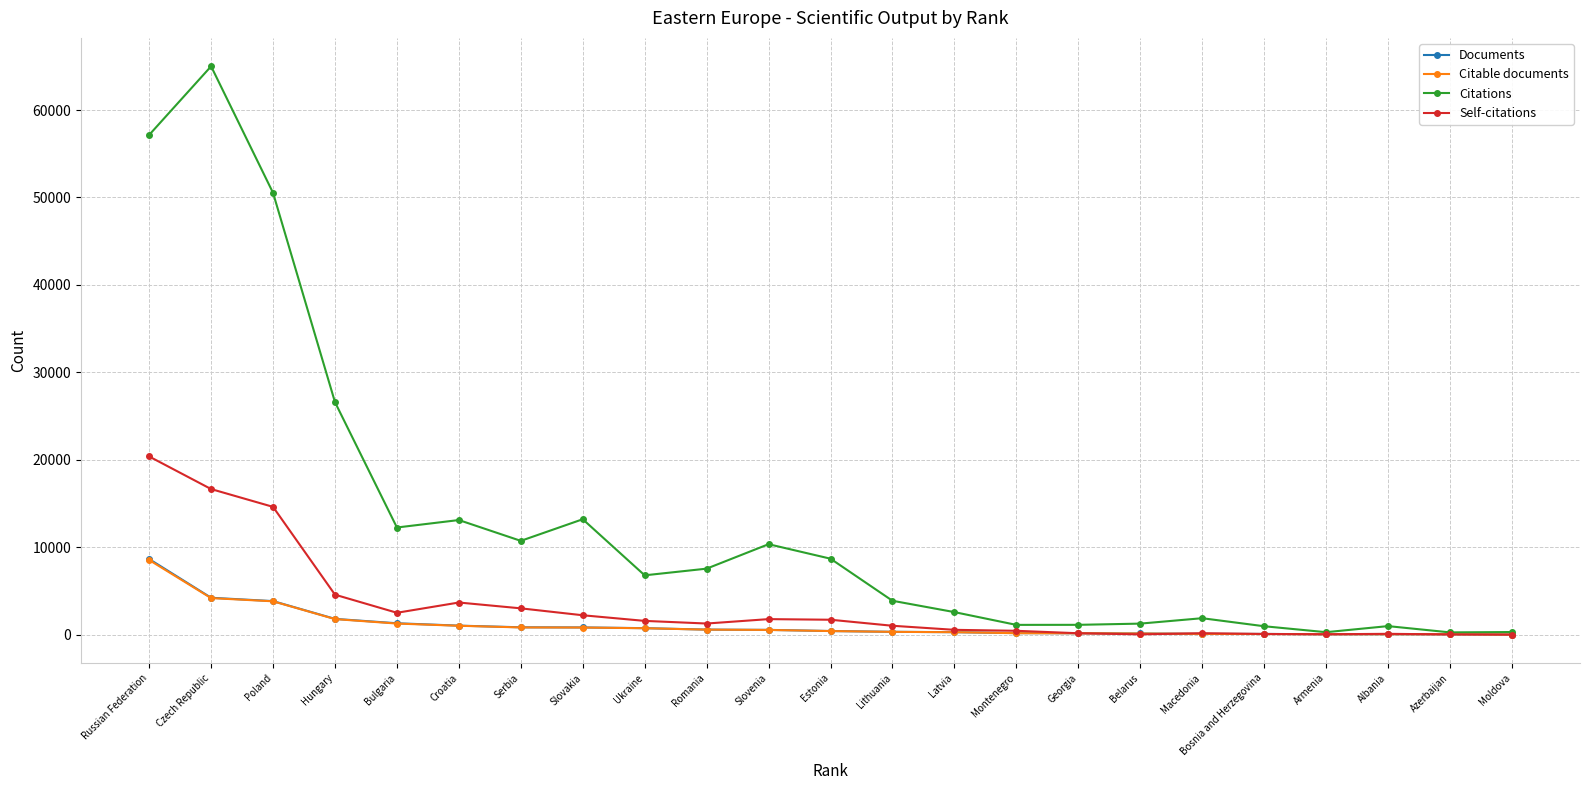

Where is Citations nearest to the value 32638?

Hungary